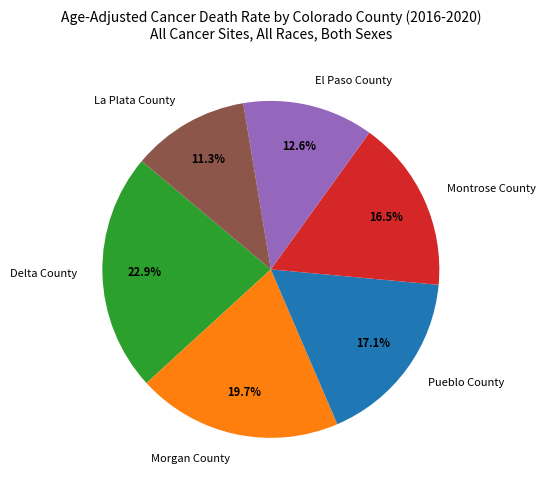

Rank the categories by value from lowest to highest.

La Plata County, El Paso County, Montrose County, Pueblo County, Morgan County, Delta County